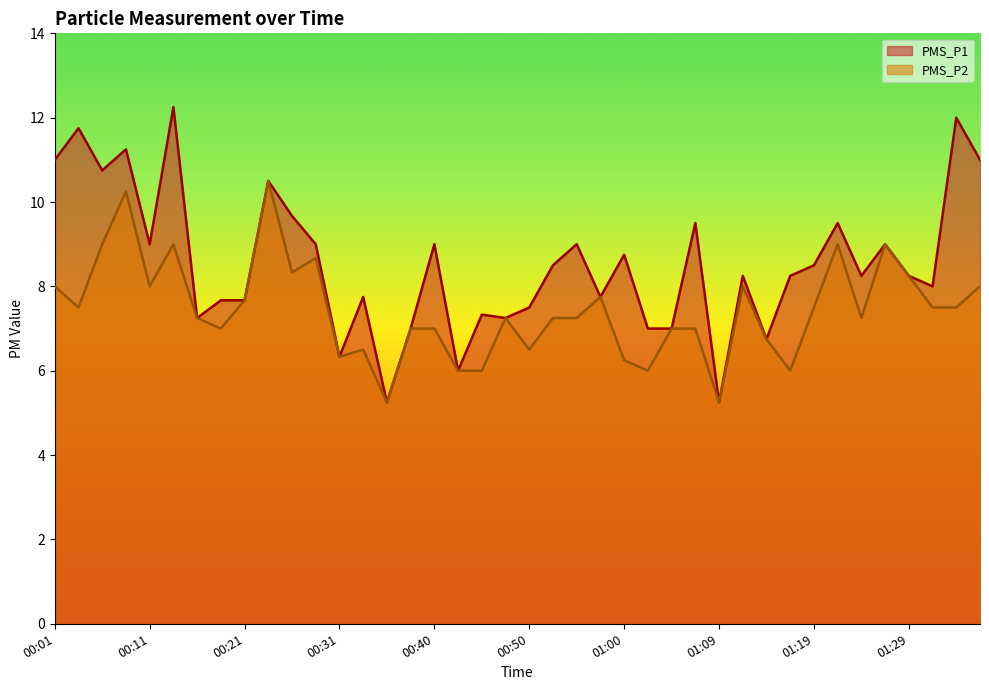

Reading right to left, transcribe all the data shown in this chart.

PMS_P1: 11.0	12.0	8.0	8.2	9.0	8.2	9.5	8.5	8.2	6.8	8.2	5.2	9.5	7.0	7.0	8.8	7.8	9.0	8.5	7.5	7.2	7.3	6.0	9.0	7.0	5.2	7.8	6.3	9.0	9.7	10.5	7.7	7.7	7.2	12.2	9.0	11.2	10.8	11.8	11.0
PMS_P2: 8.0	7.5	7.5	8.2	9.0	7.2	9.0	7.5	6.0	6.8	8.0	5.2	7.0	7.0	6.0	6.2	7.8	7.2	7.2	6.5	7.2	6.0	6.0	7.0	7.0	5.2	6.5	6.3	8.7	8.3	10.5	7.7	7.0	7.2	9.0	8.0	10.2	9.0	7.5	8.0